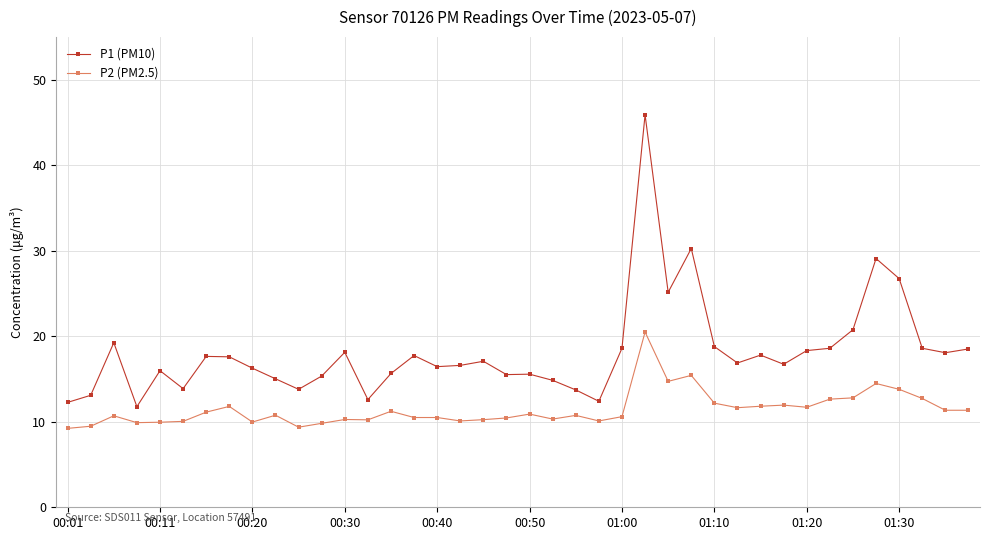

What is the average value of the P2 (PM2.5) series?

11.4